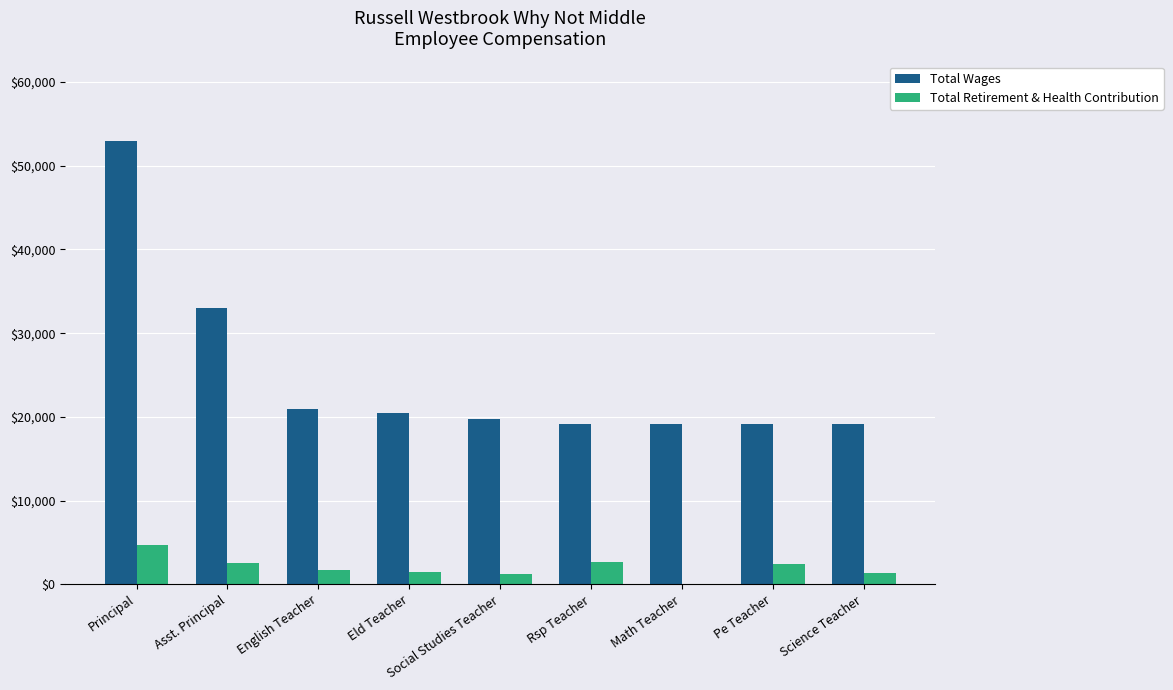

At which category is the sum across all series the highest?

Principal